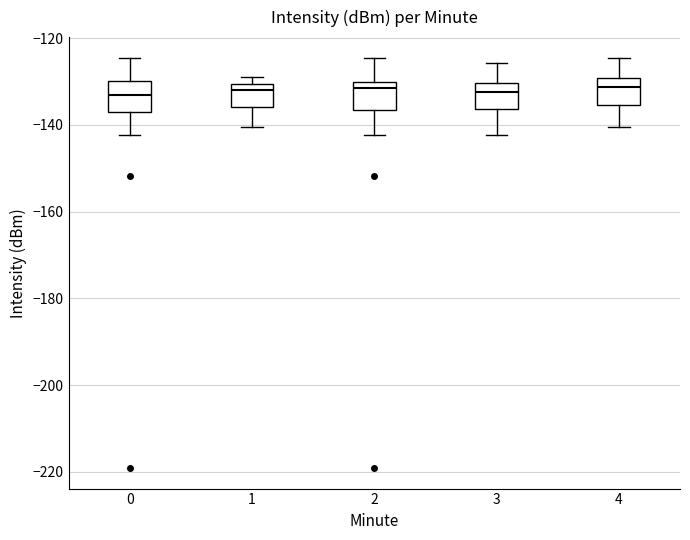

Reading left to right, transcribe this box plot: for each box, give where its median line is, the range the box spans, and where its two whiskers end, as read against the y-axis. The values are not printed on the chart, so give them approximately, as read against the axis.

0: median -134, box -138 to -130, whiskers -142 to -124
1: median -132, box -136 to -130, whiskers -140 to -128
2: median -132, box -136 to -130, whiskers -142 to -124
3: median -132, box -136 to -130, whiskers -142 to -126
4: median -132, box -136 to -130, whiskers -140 to -124